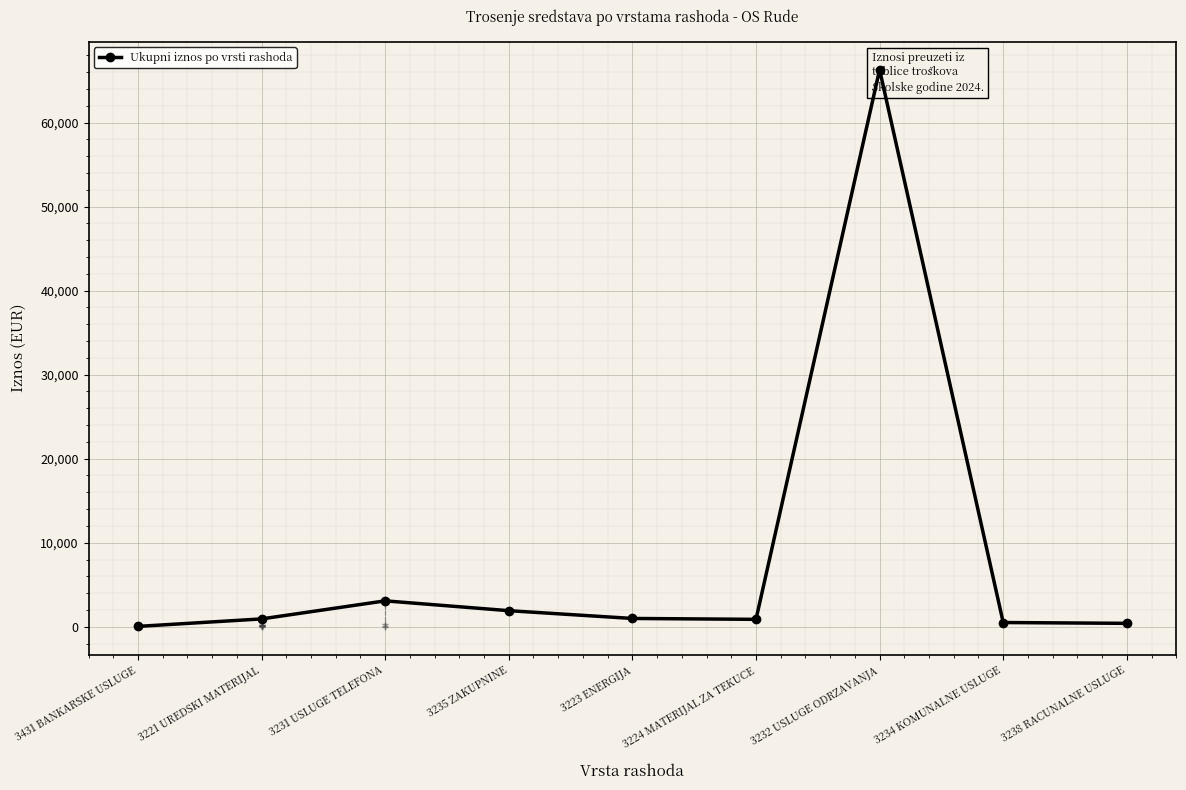

True or false: the data has more than 2 interior local peaks.

False